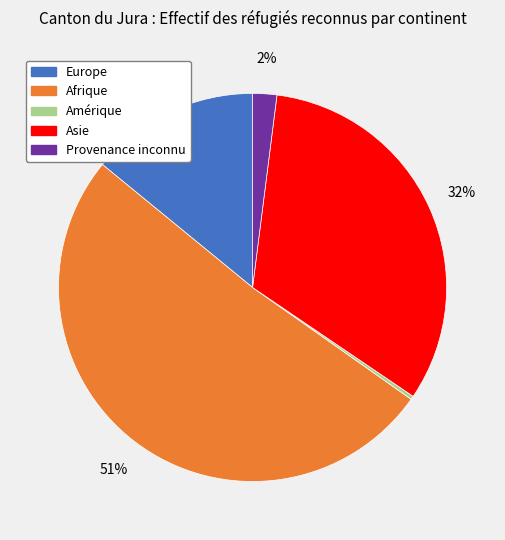

To the nearest percent, what percentage of the pie is Europe?

14%